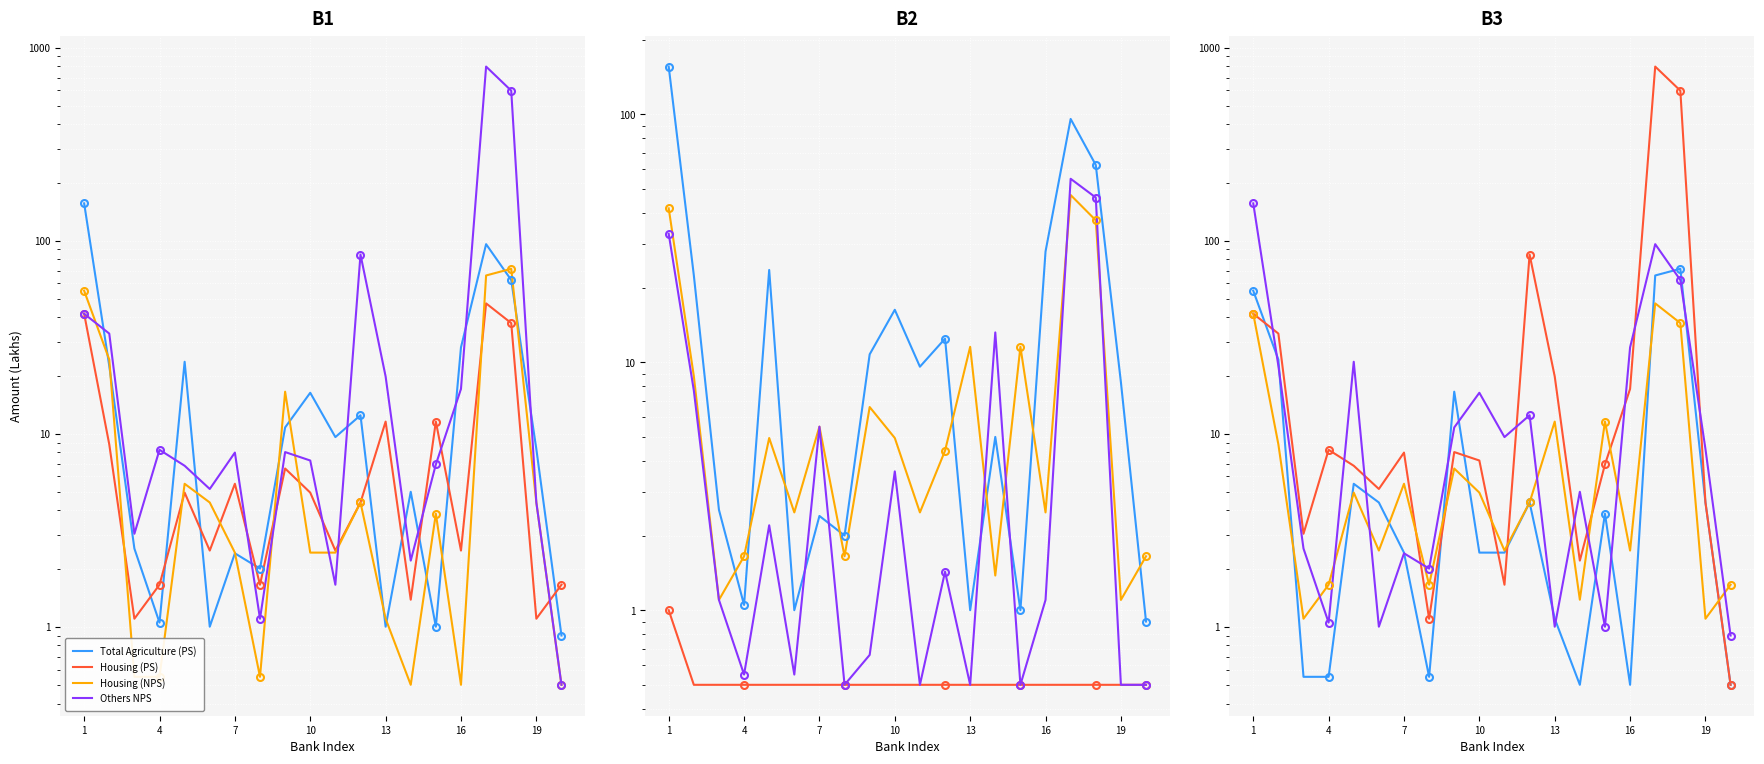

Between 18 and 17, which is larger?

17